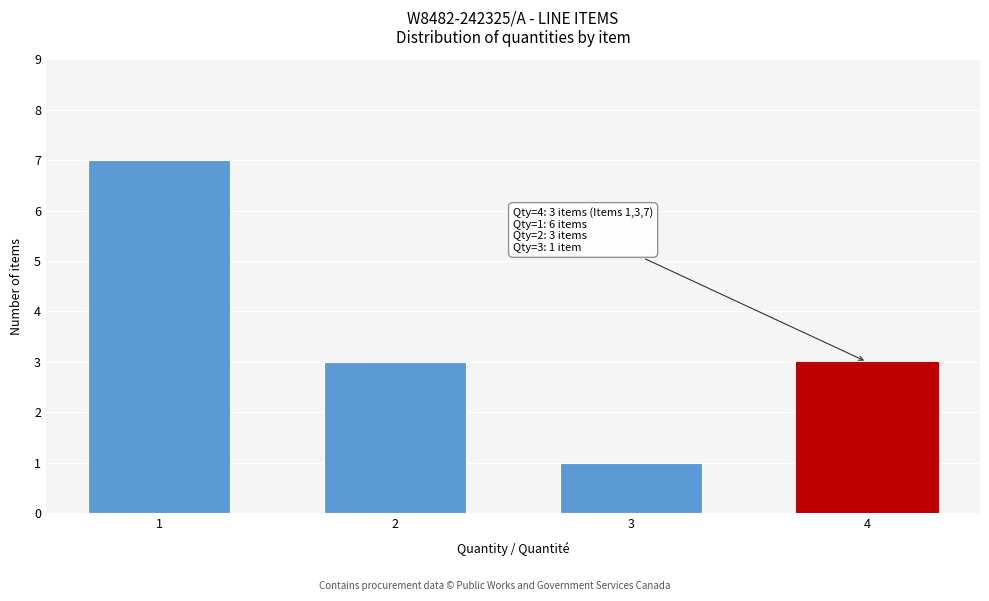

Reading right to left, transcribe all the data shown in this chart.

3	1	3	7